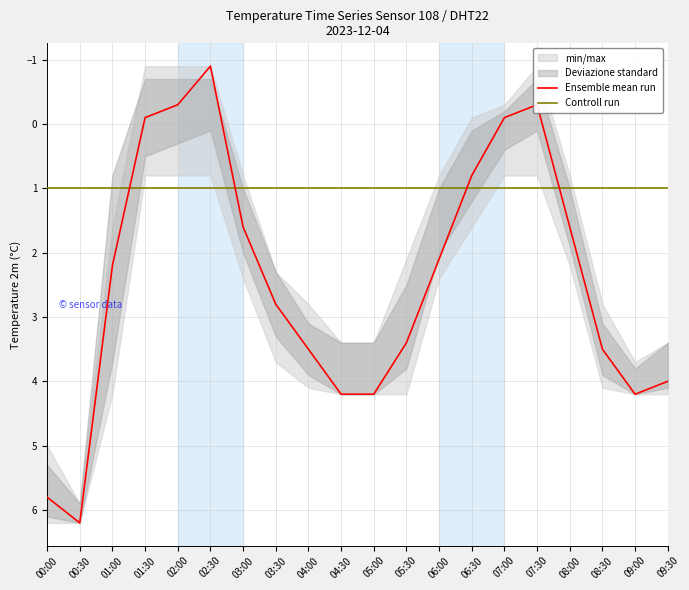

How many values in Ensemble mean run are above zero?

15